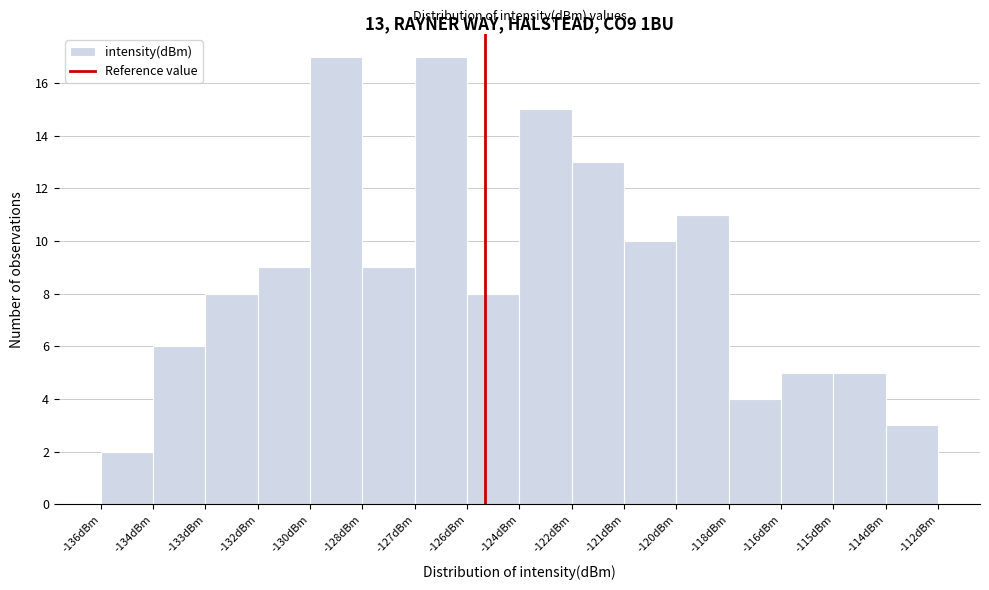

Reading right to left, transcribe all the data shown in this chart.

-114dBm=3	-115dBm=5	-116dBm=5	-118dBm=4	-120dBm=11	-121dBm=10	-122dBm=13	-124dBm=15	-126dBm=8	-127dBm=17	-128dBm=9	-130dBm=17	-132dBm=9	-133dBm=8	-134dBm=6	-136dBm=2